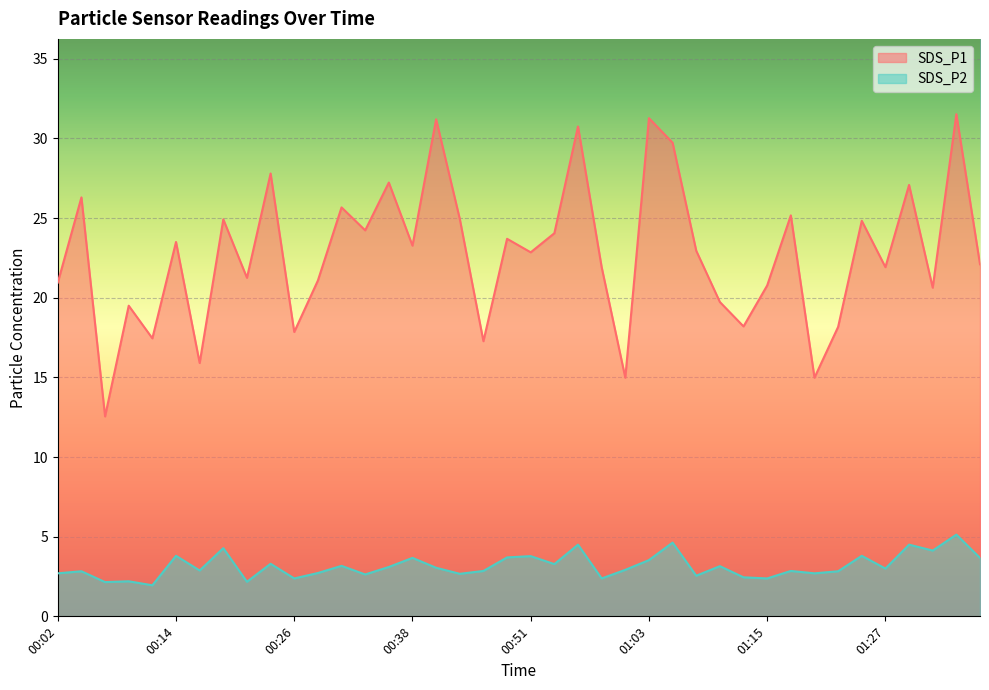

Reading left to right, what are all the values shown in this chart?

SDS_P1: 20.9	26.3	12.6	19.5	17.4	23.5	15.9	24.9	21.2	27.8	17.9	21.1	25.7	24.2	27.2	23.3	31.2	24.9	17.3	23.7	22.9	24.1	30.8	21.9	15.0	31.3	29.7	22.9	19.7	18.2	20.8	25.2	15.0	18.2	24.8	21.9	27.1	20.6	31.5	22.1
SDS_P2: 2.7	2.8	2.1	2.2	1.9	3.8	2.9	4.3	2.2	3.3	2.4	2.7	3.2	2.6	3.1	3.7	3.0	2.7	2.9	3.7	3.8	3.3	4.5	2.4	2.9	3.5	4.6	2.5	3.1	2.5	2.4	2.9	2.7	2.8	3.8	3.0	4.5	4.1	5.1	3.7